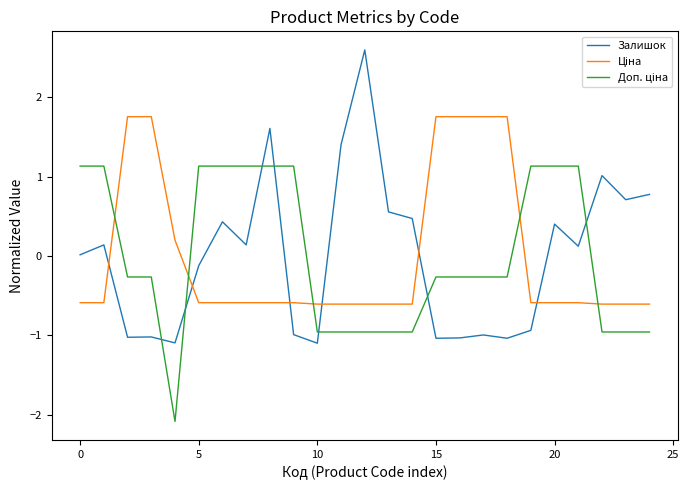

Count the number of categories in the chart.

25